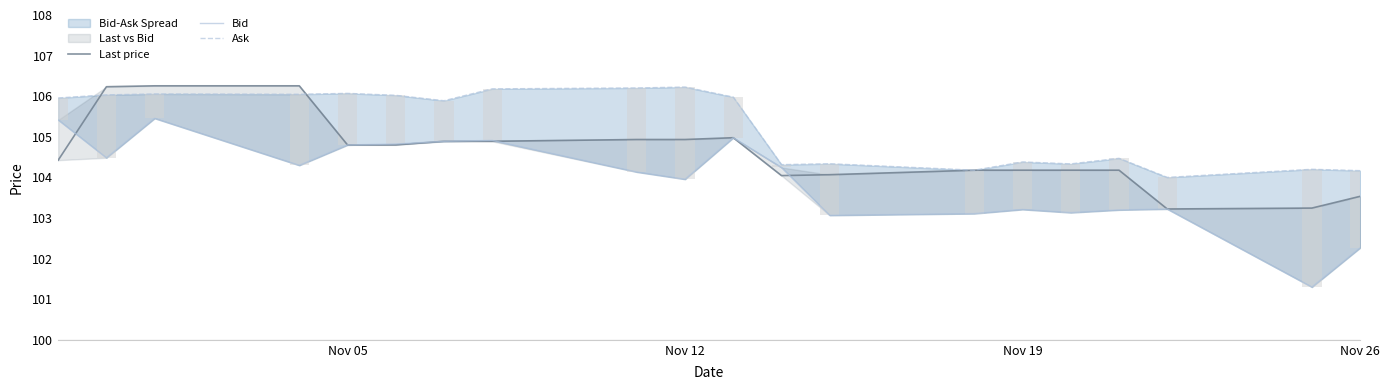

What is the sum of the Last price values at Nov 12 and Nov 19?

209.1